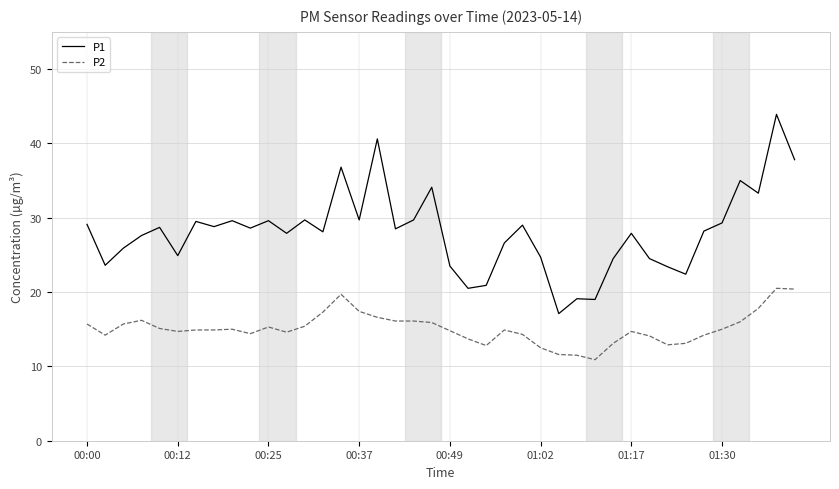

In P1, how many points are lower than both neighbors (excluding endpoints)?

13